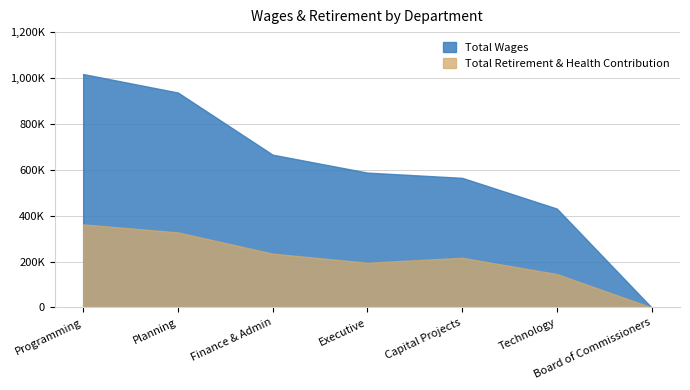

In Total Retirement & Health Contribution, how many points are lower than both neighbors (excluding endpoints)?

1